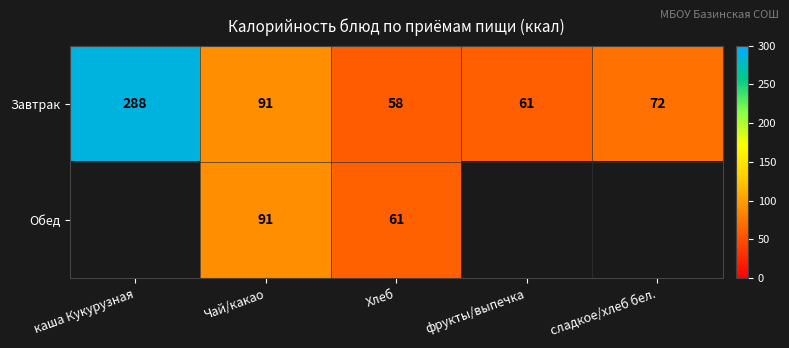

What is the total value across all series at Хлеб?

119